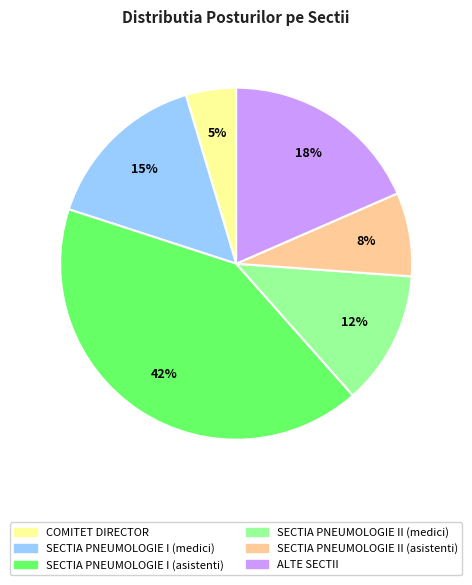

Is there any slice that represents more than half of the pie?

No